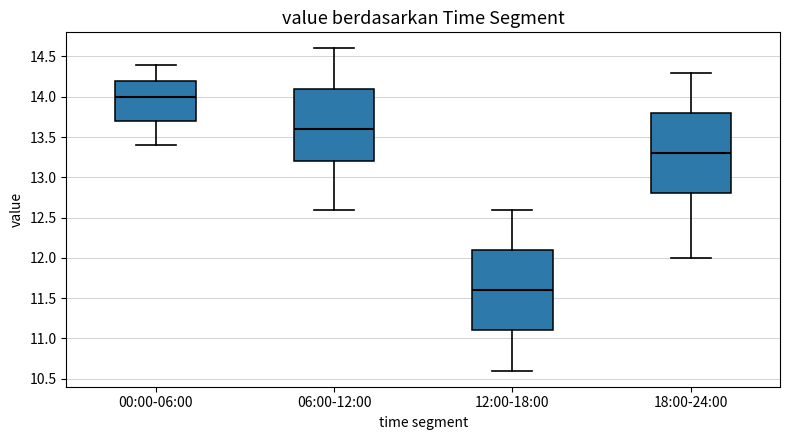

Reading left to right, read every box against the y-axis: the position of its median line, the range the box covers, and the ends of its whiskers. The values are not printed on the chart, so give them approximately, as read against the axis.

00:00-06:00: median 14.0, box 13.7 to 14.2, whiskers 13.4 to 14.4
06:00-12:00: median 13.6, box 13.2 to 14.1, whiskers 12.6 to 14.6
12:00-18:00: median 11.6, box 11.1 to 12.1, whiskers 10.6 to 12.6
18:00-24:00: median 13.3, box 12.8 to 13.8, whiskers 12.0 to 14.3